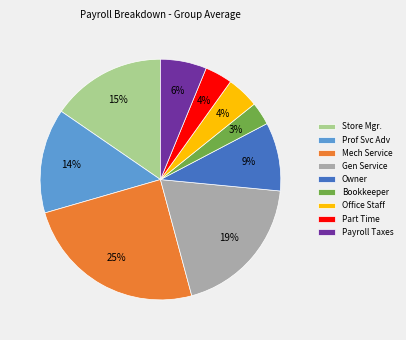

Do Store Mgr. and Prof Svc Adv together represent more than half of the pie?

No